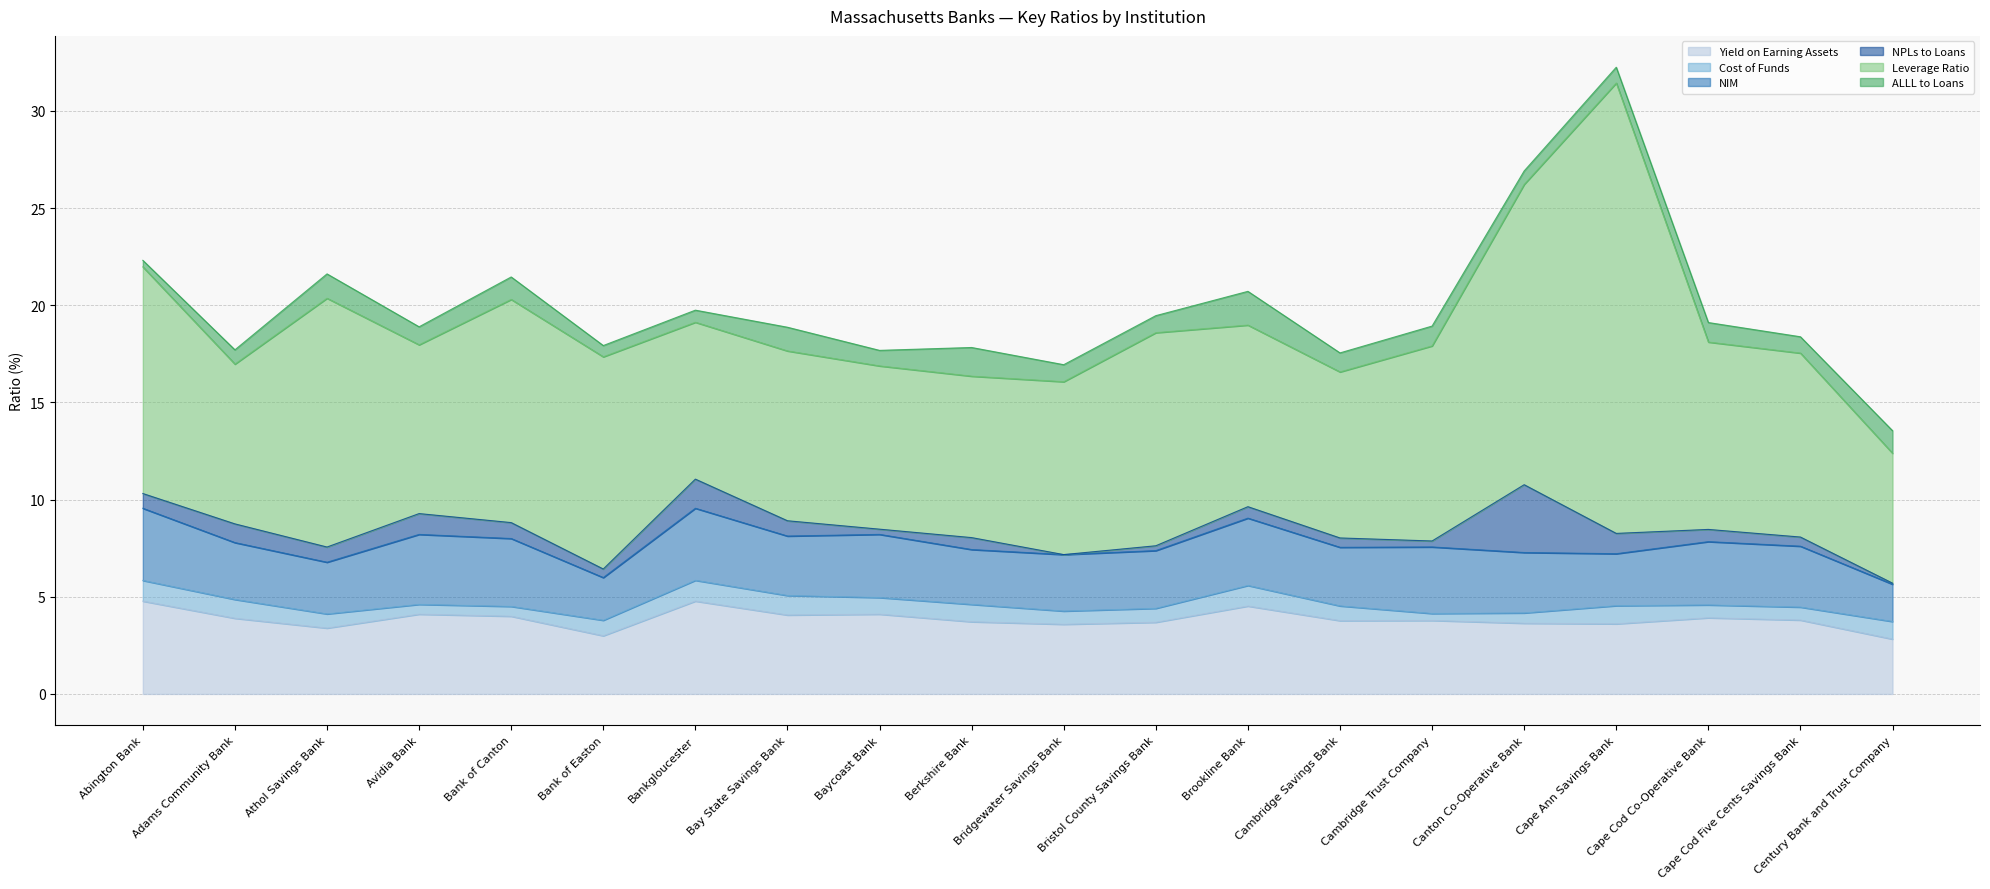

What is the label of the 16th point from the left?

Canton Co-Operative Bank